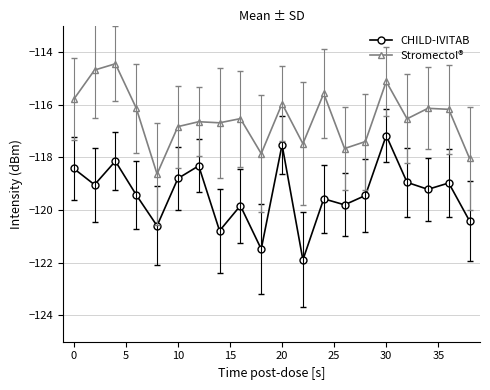

At how many categories does at least one series exceed -121?

20